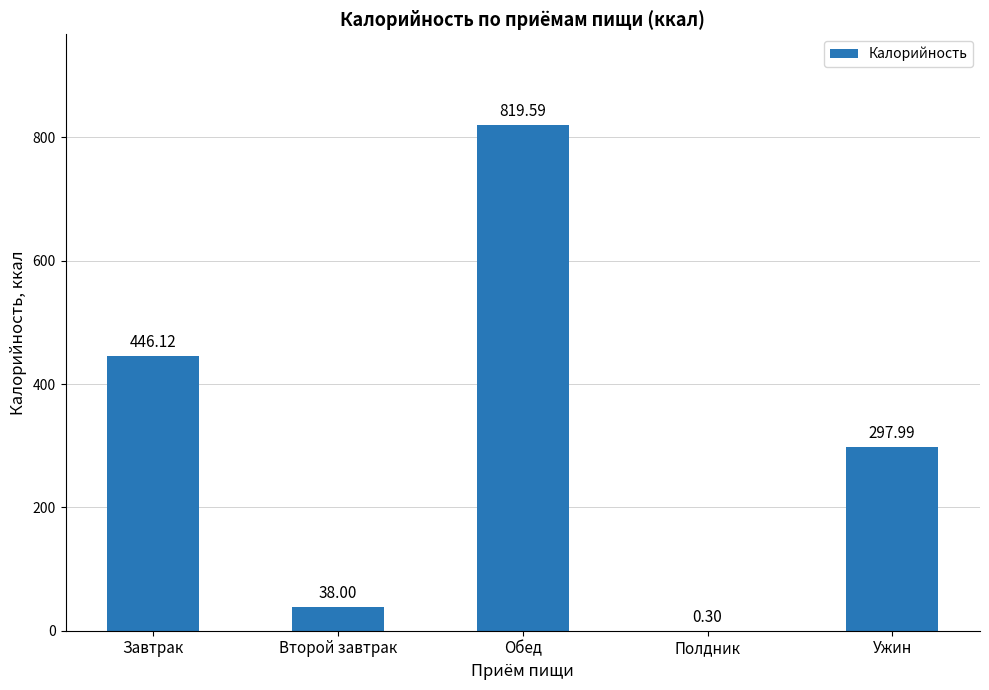

At which label is the value closest to 409?

Завтрак